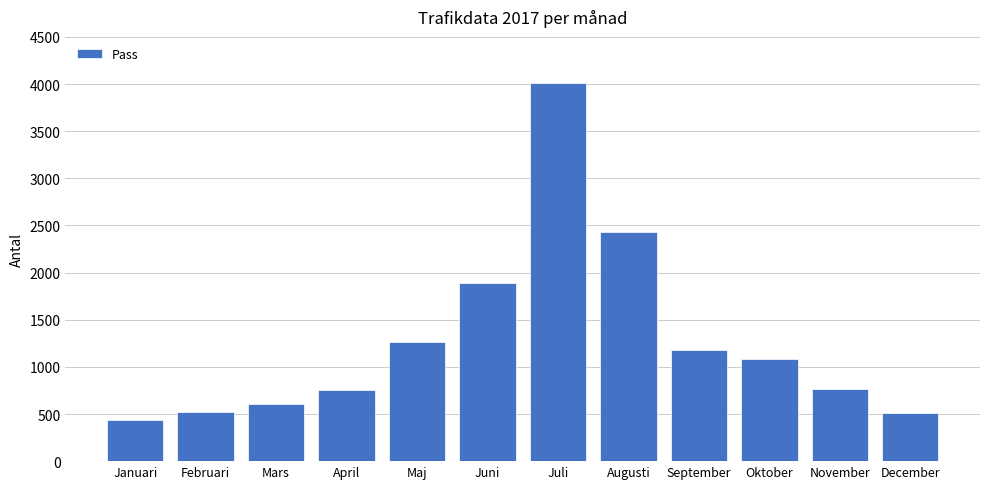

What is the sum of all values?

15457